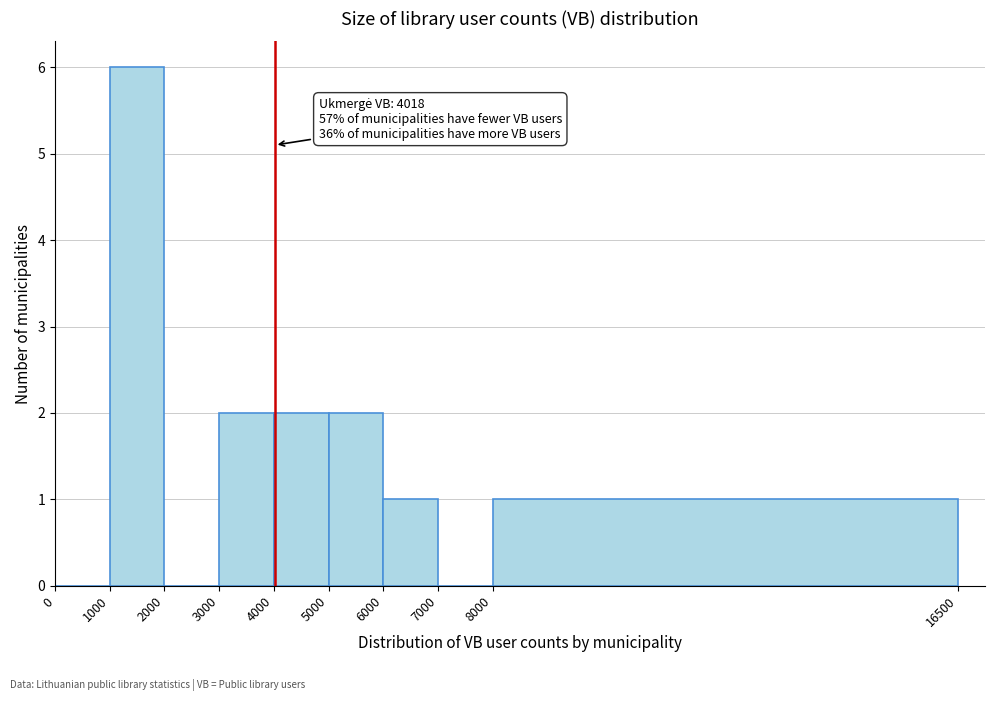

Over which range of the x-axis is the bar tallest?

1000 to 2000